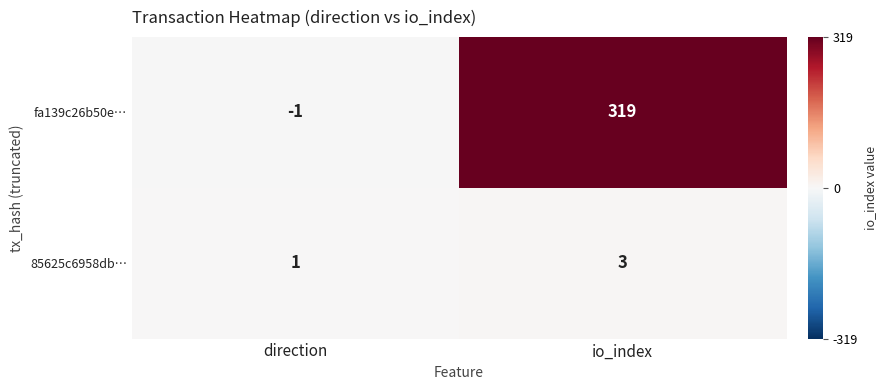

Which category has the lowest value in the fa139c26b50e… series?

direction